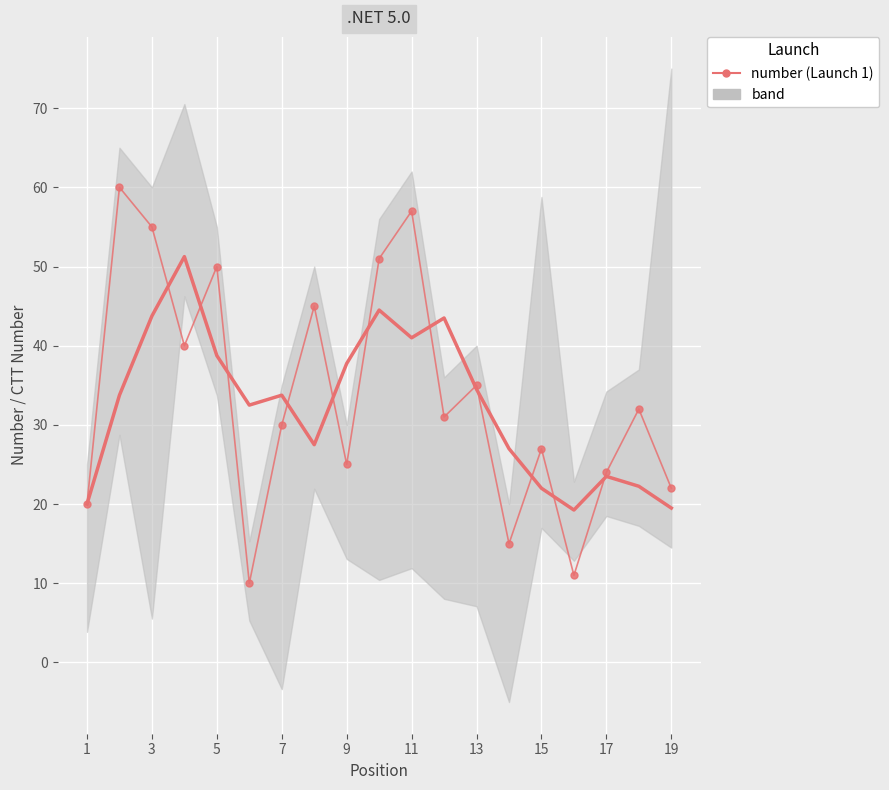

What is the smallest value displayed?

10.0